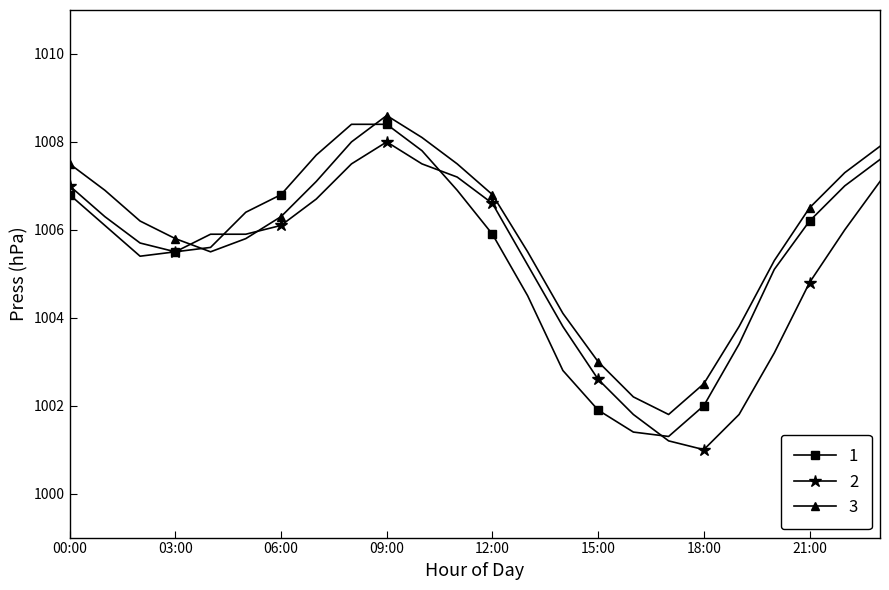

What is the minimum value shown in the chart?

1001.0